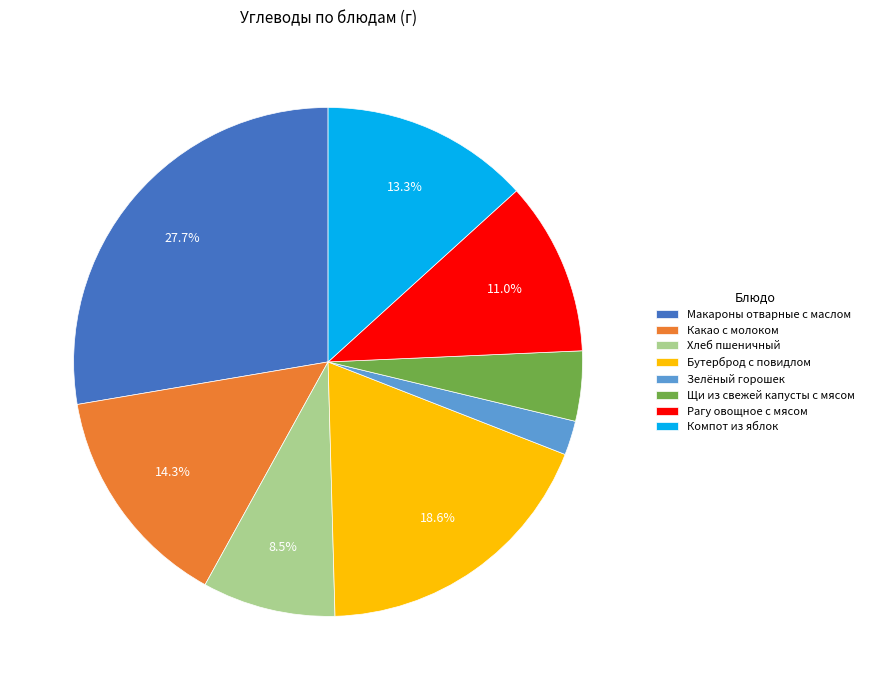

Count the number of slices in the pie.

8